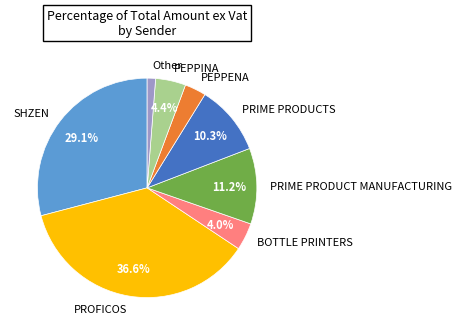

Is the sum of PRIME PRODUCTS and PRIME PRODUCT MANUFACTURING greater than half?

No